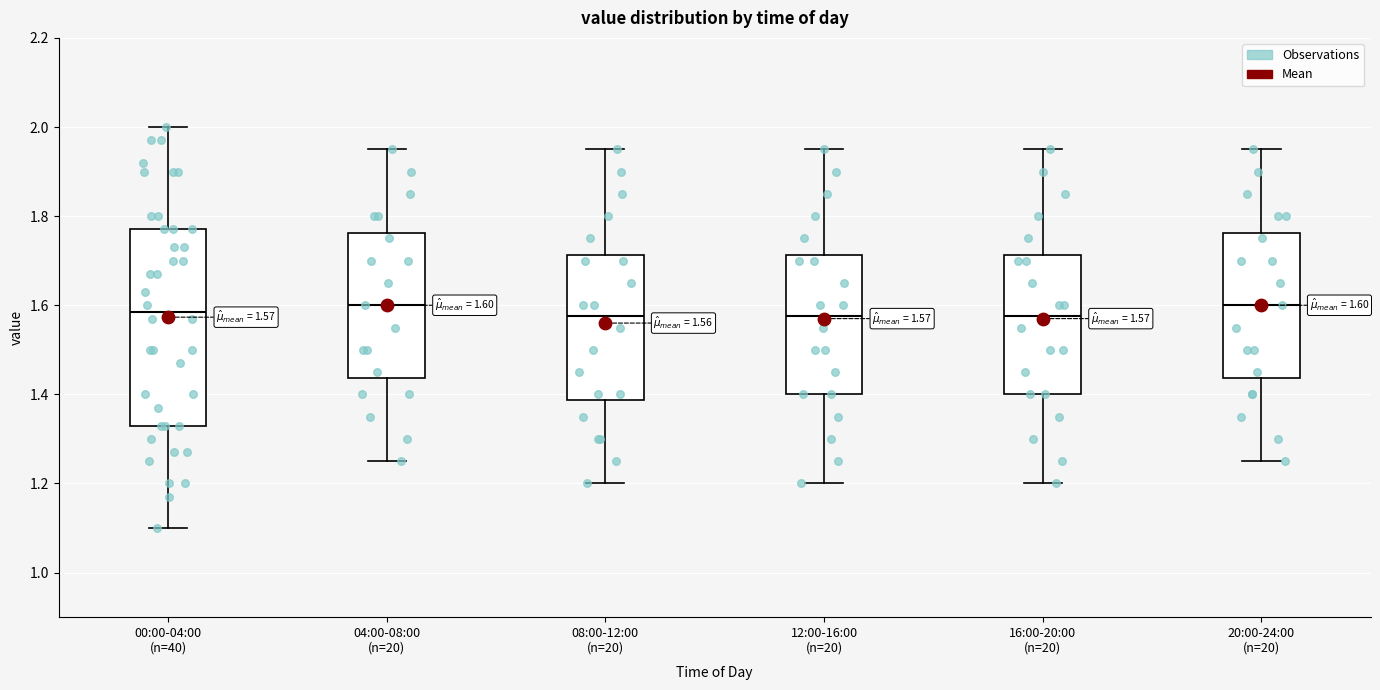

Which box is the tallest, from its lower edge to its upper edge?

00:00-04:00 (n=40)